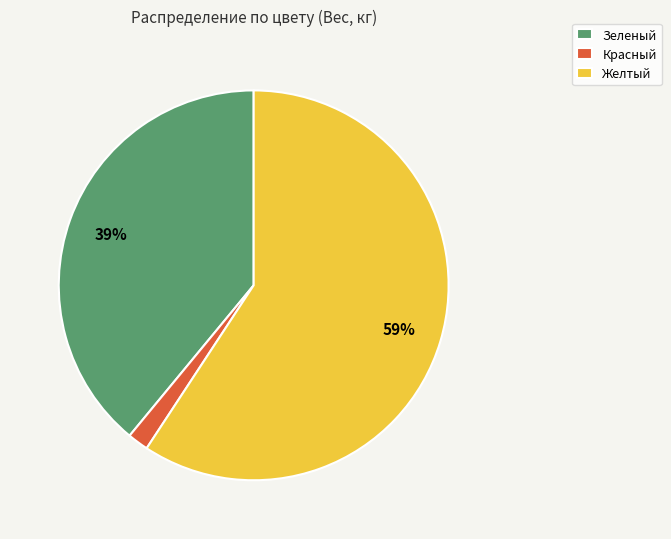

To the nearest percent, what is the average slice percentage?

33%